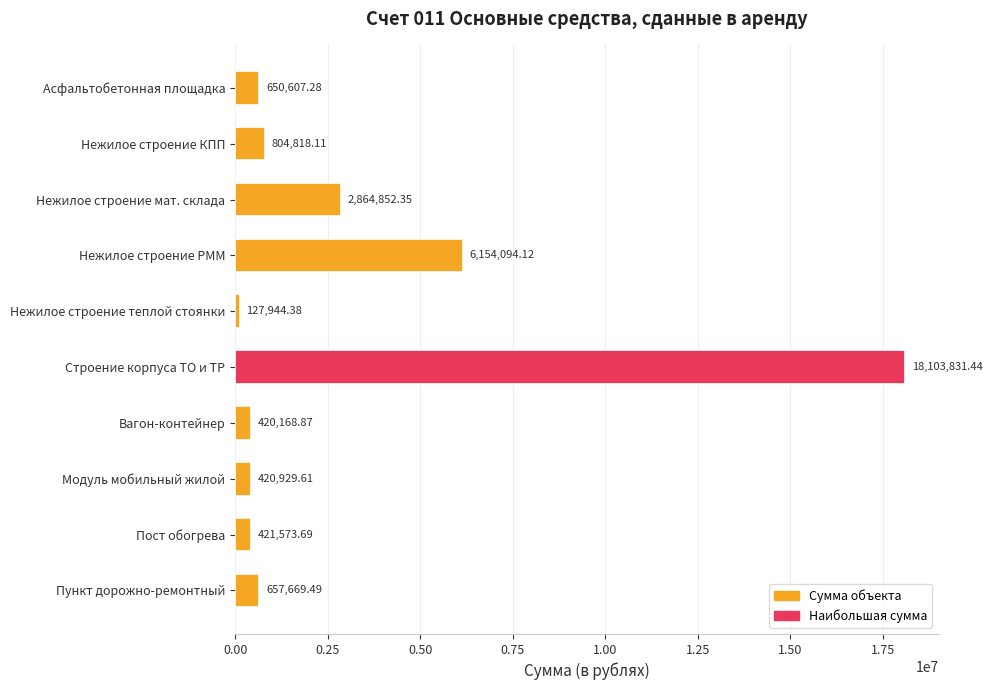

What is the change in value from Асфальтобетонная площадка to Модуль мобильный жилой?

-229677.7